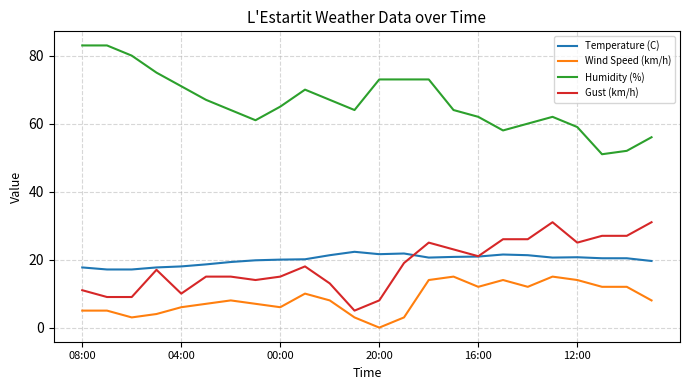

True or false: Temperature (C) and Humidity (%) intersect in this chart.

False